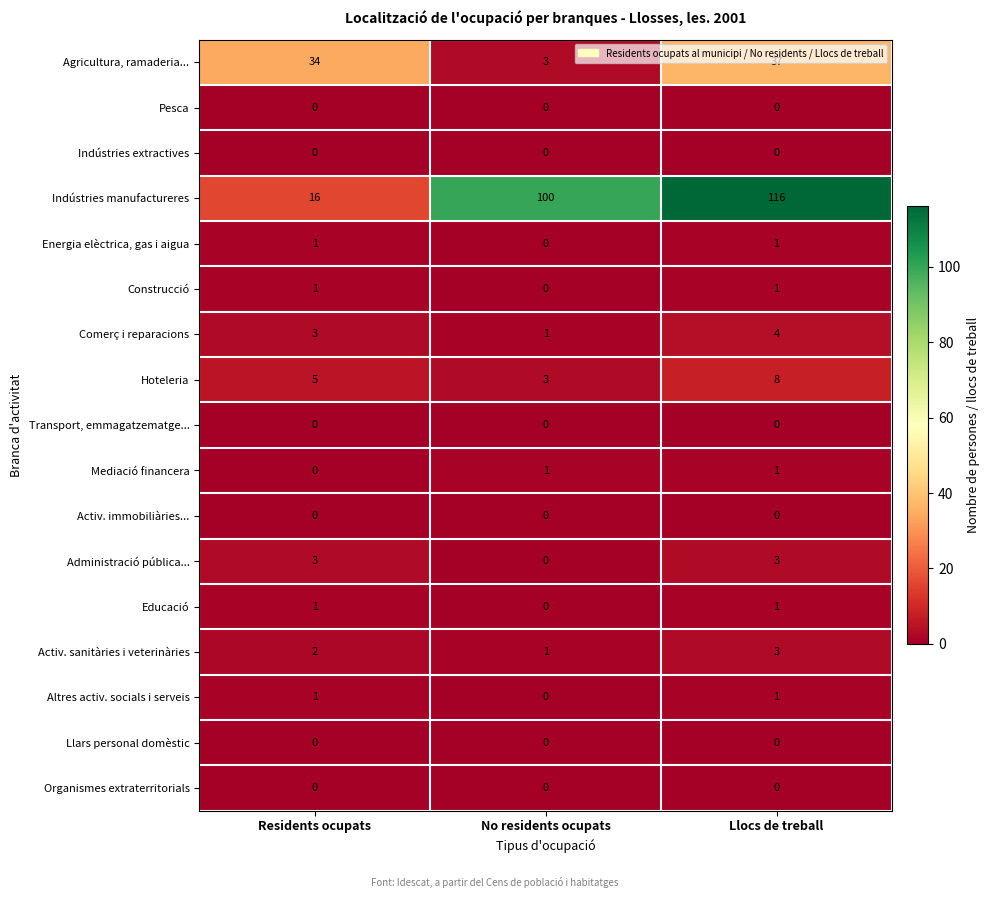

Between No residents ocupats and Llocs de treball, which series saw the biggest shift?

Agricultura, ramaderia...